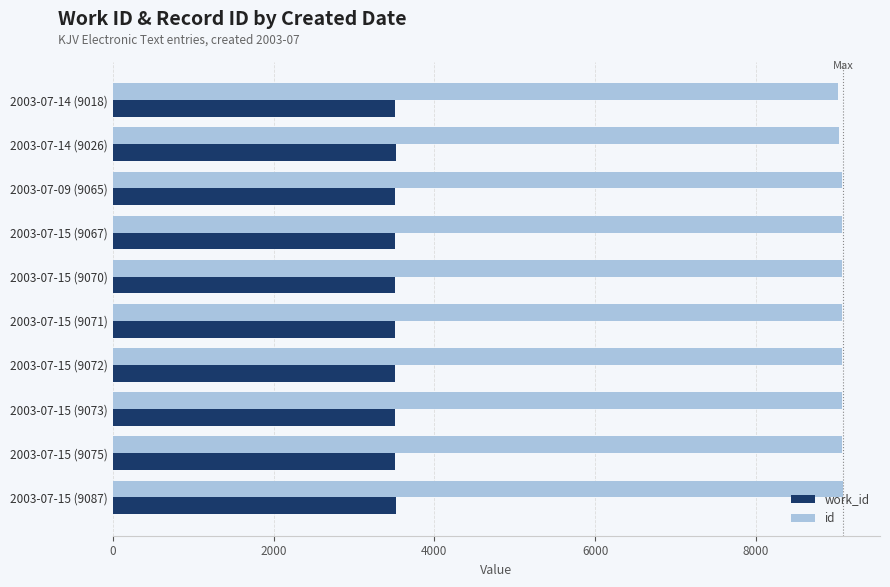

What is the greatest value displayed?

9087